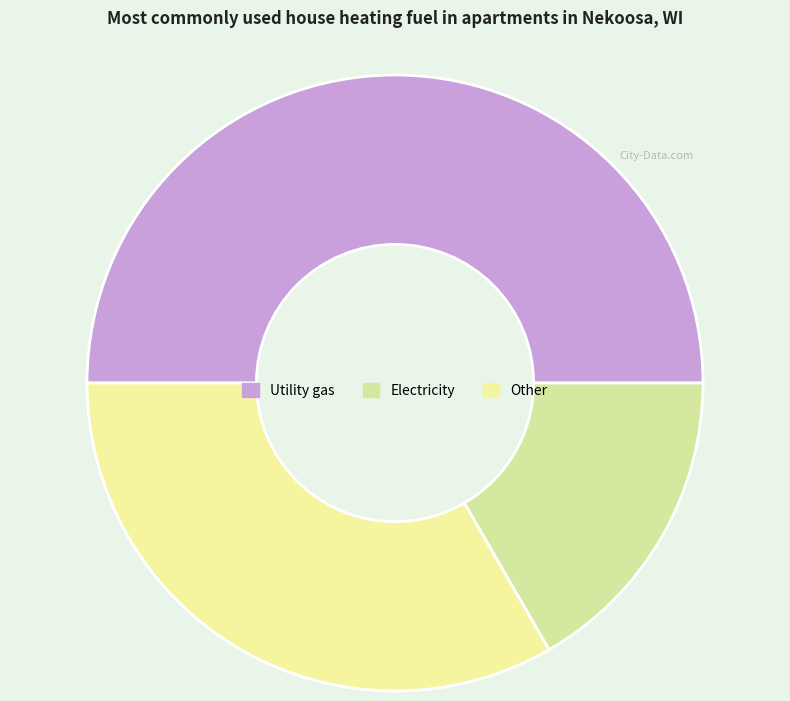

Is there a majority slice in this chart?

No